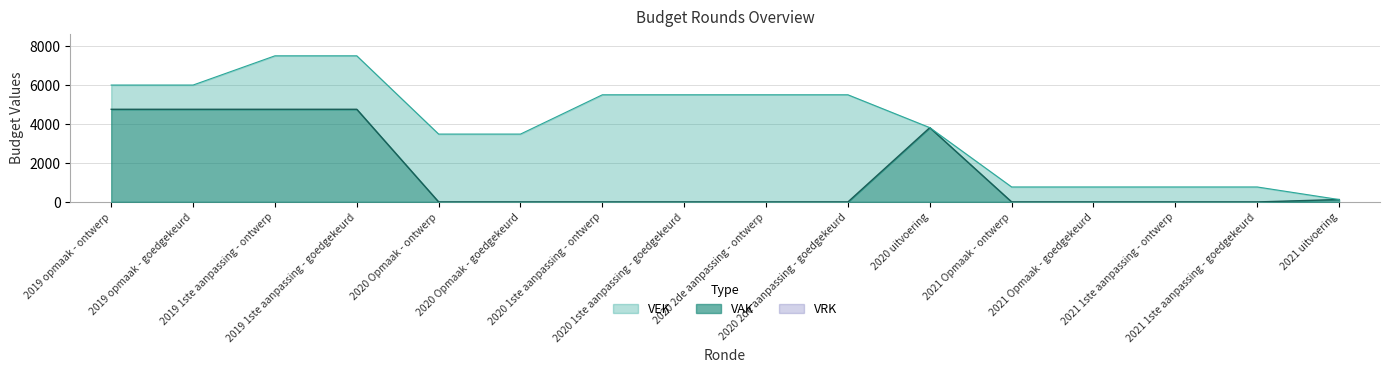

Is the value of VAK at 2019 opmaak - goedgekeurd greater than the value of VEK at 2019 opmaak - ontwerp?

No